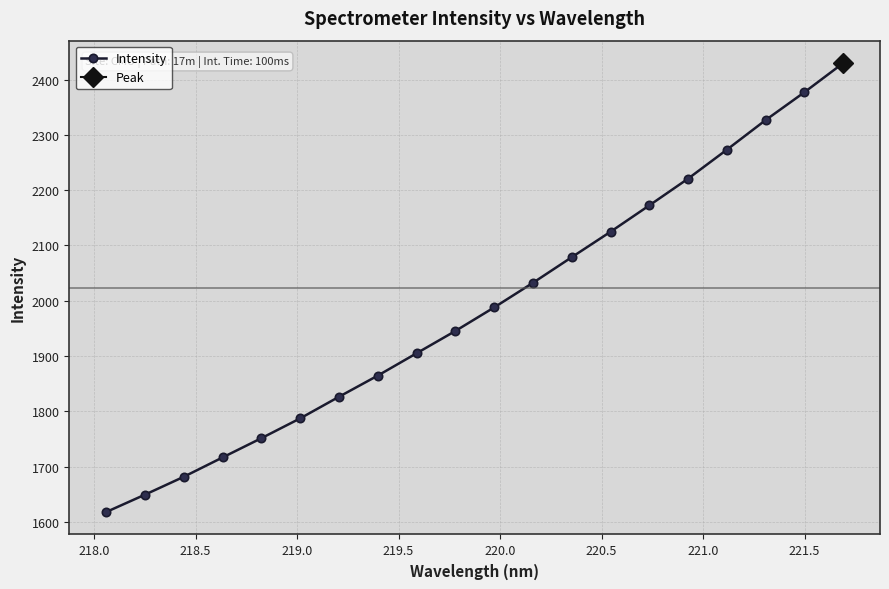

What is the value of the Intensity point at the 14th from the left?

2124.6